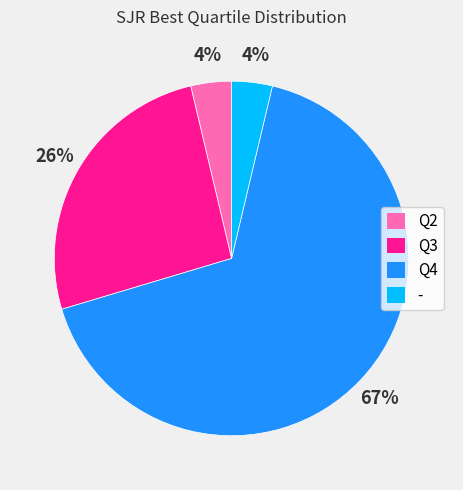

Is it true that Q3 is 37% of the pie?

False